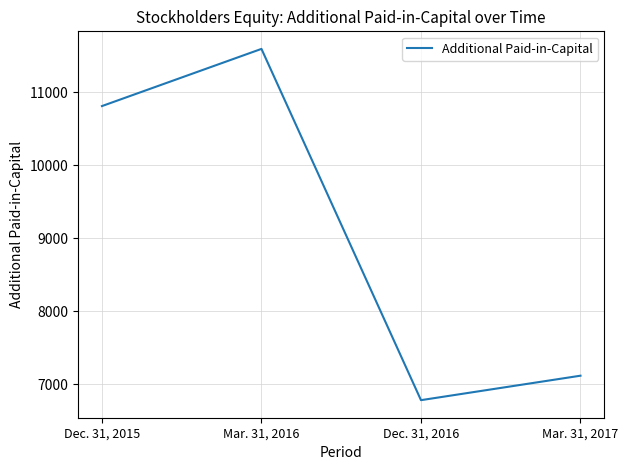

What is the difference between the values at Mar. 31, 2016 and Dec. 31, 2016?

4810